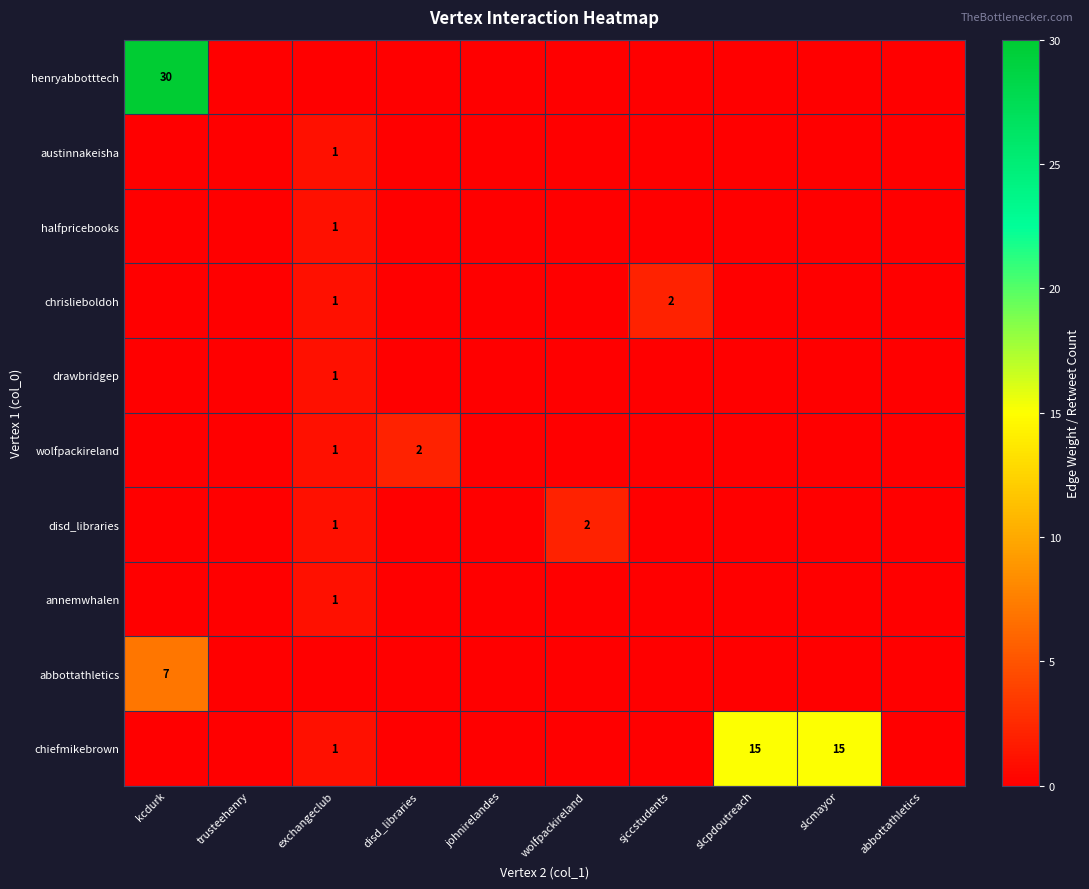

Is the value of chrislieboldoh at slcpdoutreach greater than the value of wolfpackireland at abbottathletics?

No